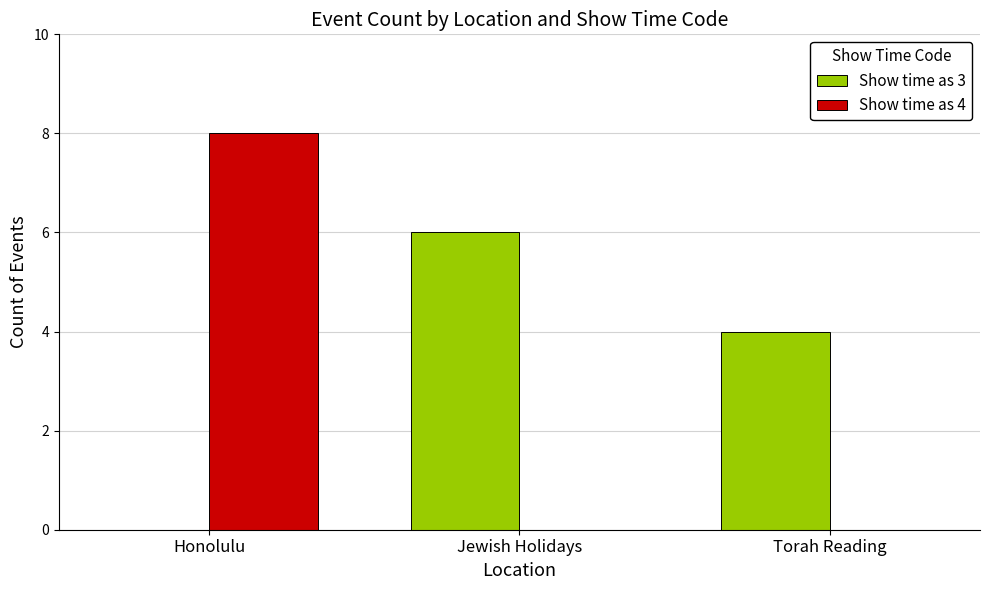

How many data points does each series have?

3